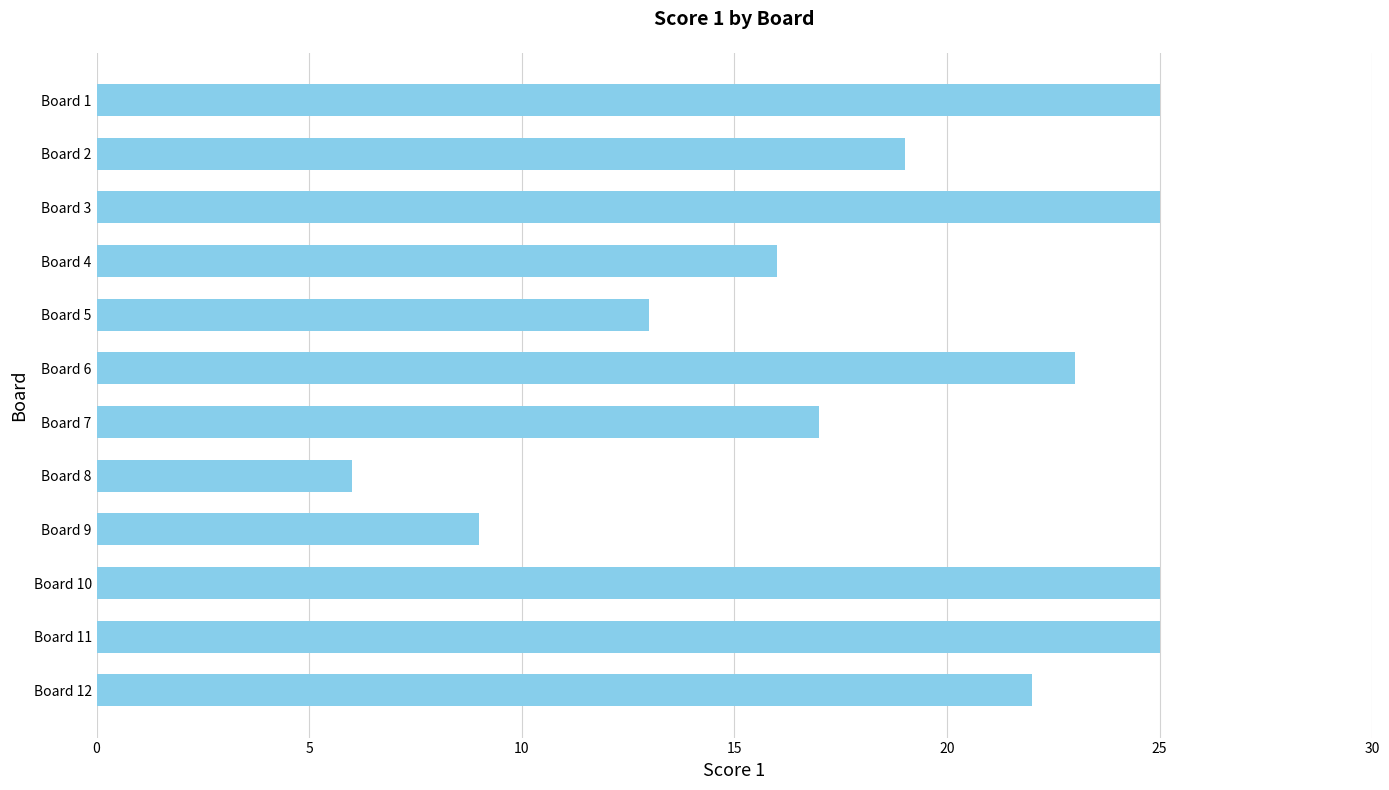

What is the maximum value shown in the chart?

25